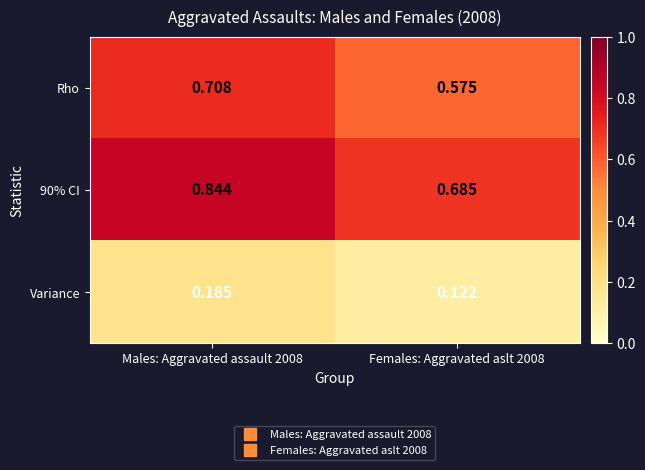

At Females: Aggravated aslt 2008, list the series in order from smallest to largest.

Variance, Rho, 90% CI